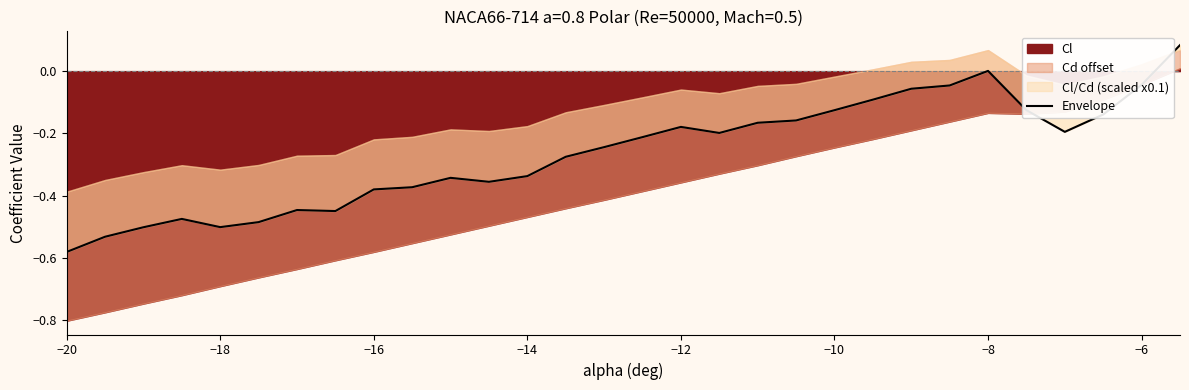

What is the greatest value displayed?

0.1